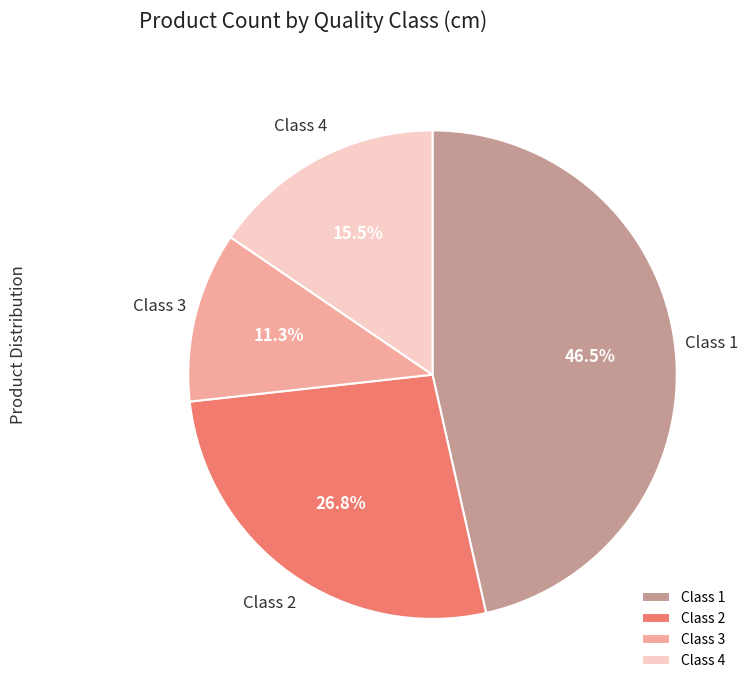

Does Class 1 represent more than half of the total?

No